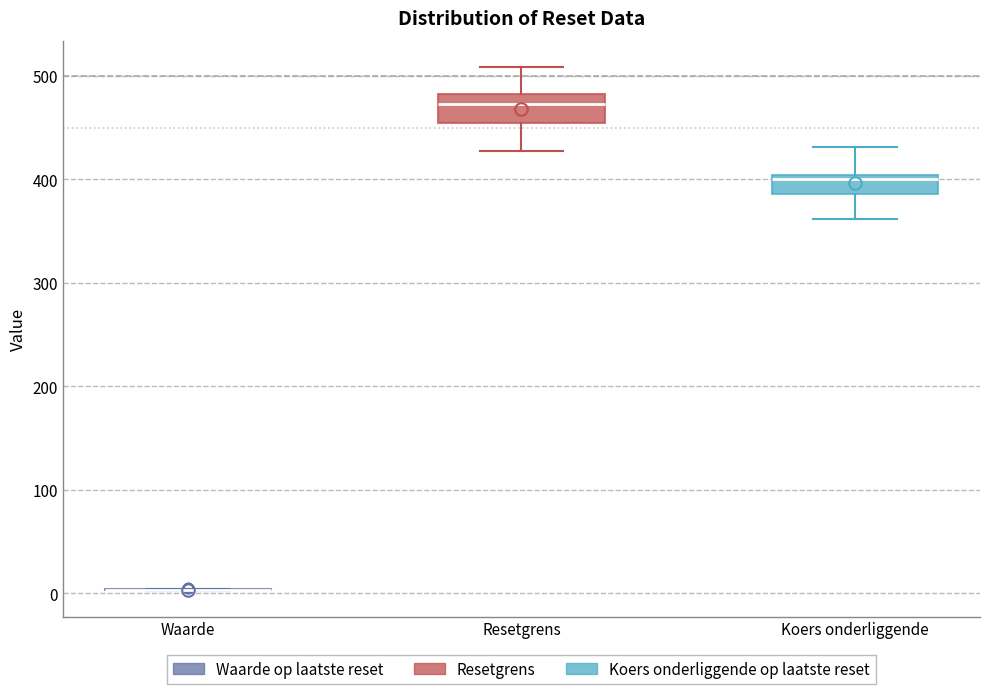

Reading left to right, transcribe this box plot: for each box, give where its median line is, the range the box spans, and where its two whiskers end, as read against the y-axis. The values are not printed on the chart, so give them approximately, as read against the axis.

Waarde: box collapsed to a line at 0, whiskers 0 to 0
Resetgrens: median 470, box 450 to 480, whiskers 430 to 510
Koers onderliggende: median 400 (just below the box's upper edge), box 390 to 400, whiskers 360 to 430